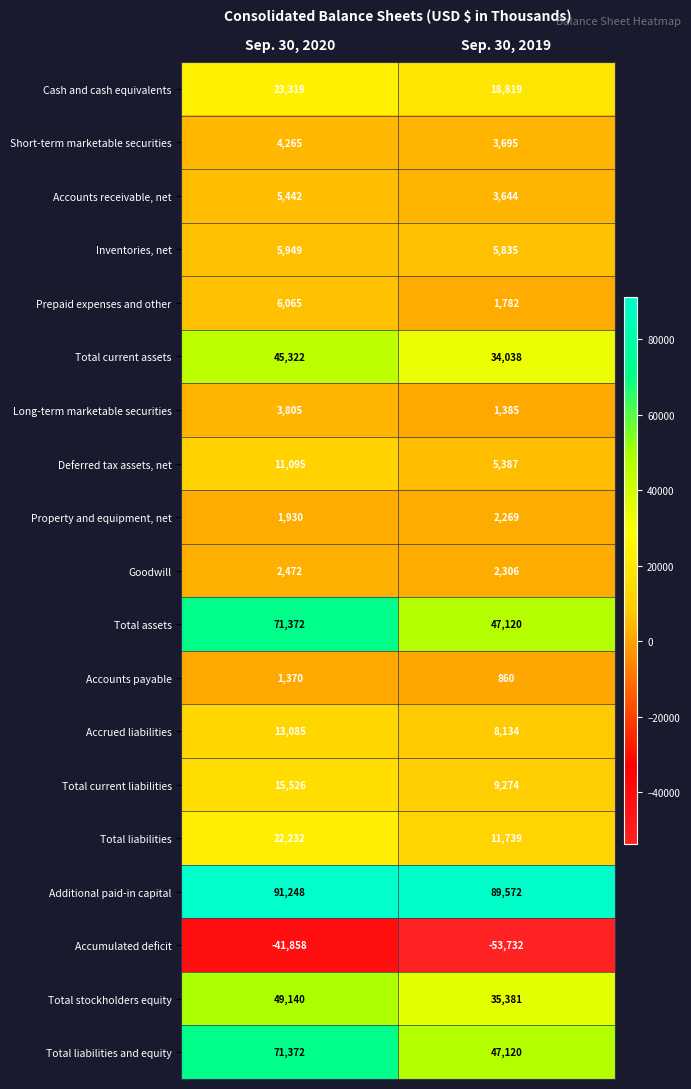

How many distinct data groups are displayed?

19